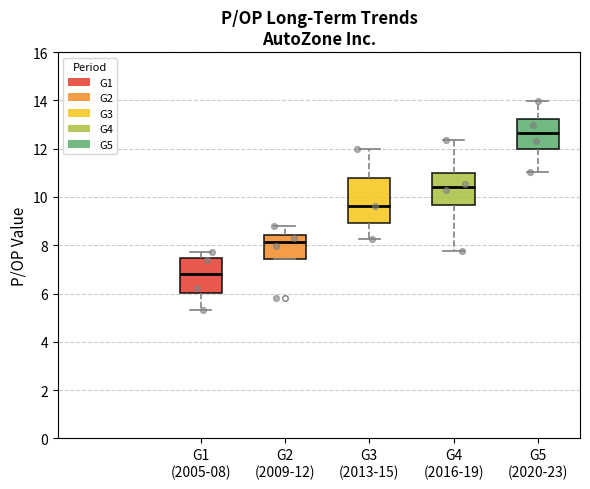

Which box is the tallest, from its lower edge to its upper edge?

G3 (2013-15)